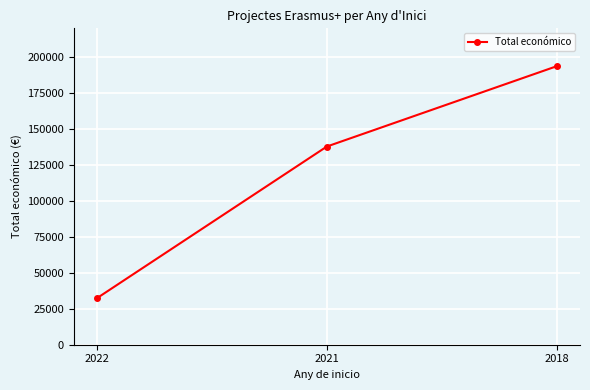

List the labels in order of value, largest first.

2018, 2021, 2022